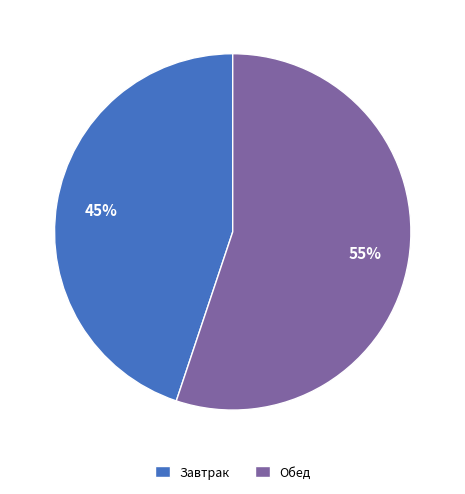

Count the number of slices in the pie.

2